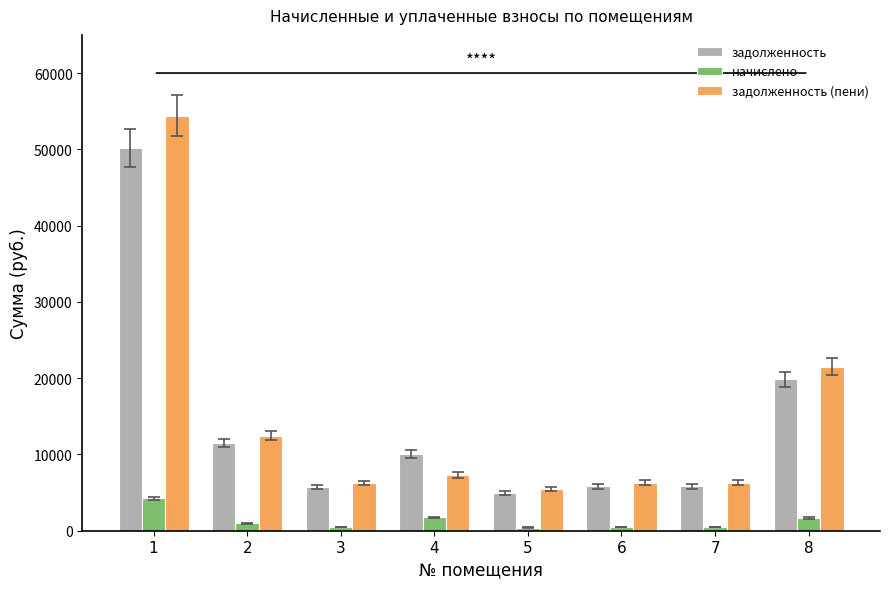

At which category is the sum across all series the highest?

1